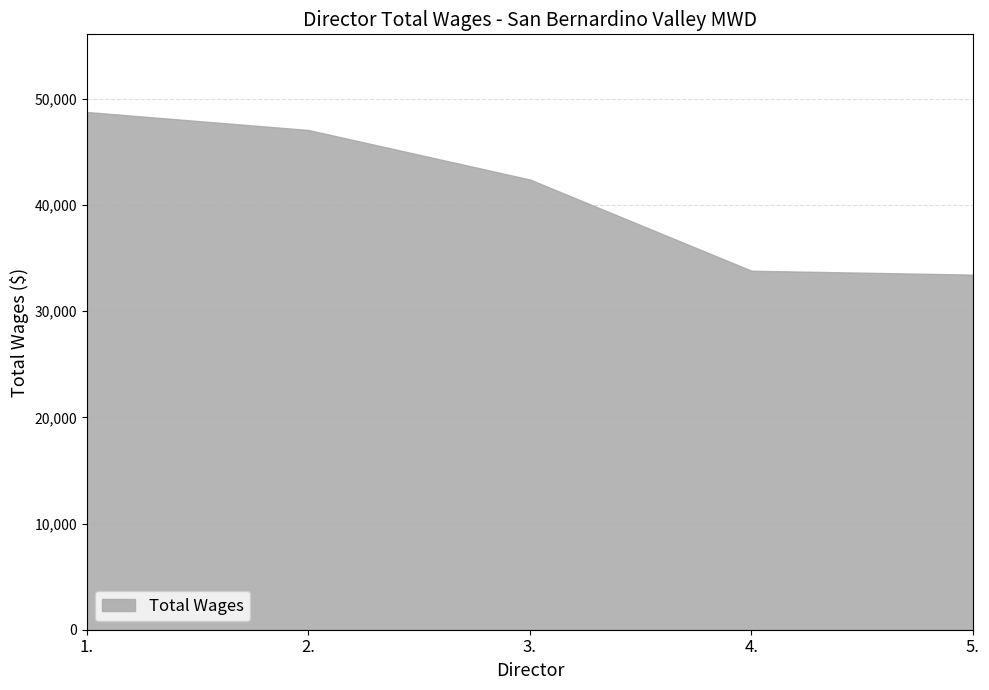

Approximately how many times larger is the value at 4. compared to 2.?

0.7